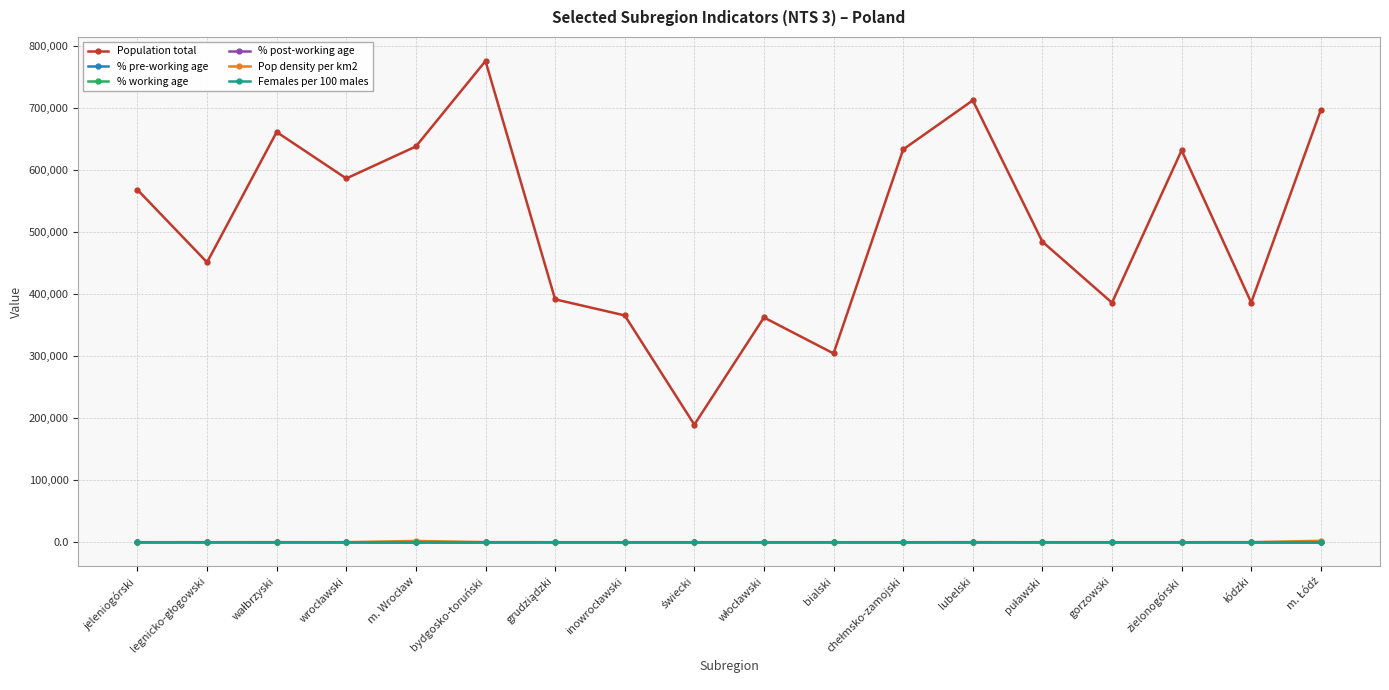

What position from the left is lubelski?

13